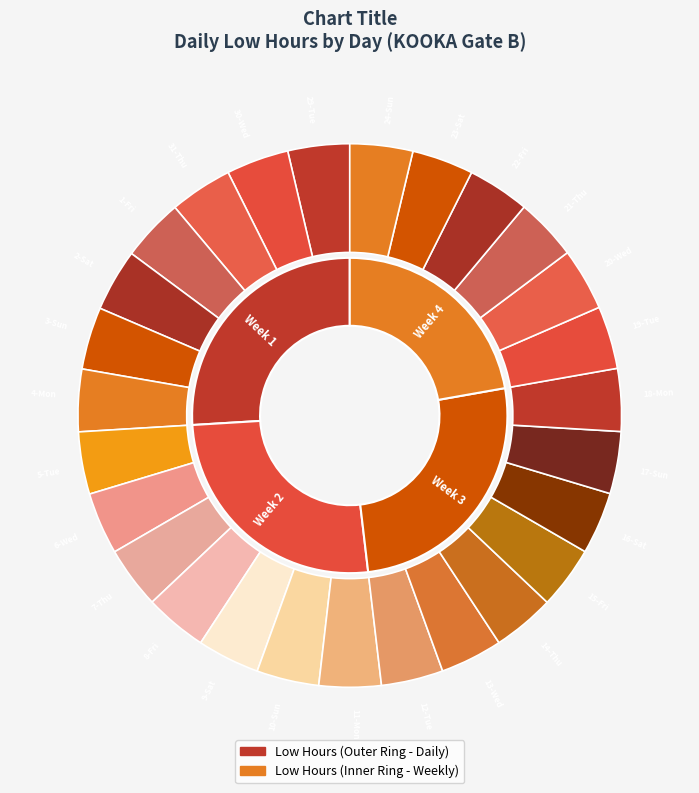

Is it true that 11-Mon is 4% of the pie?

True